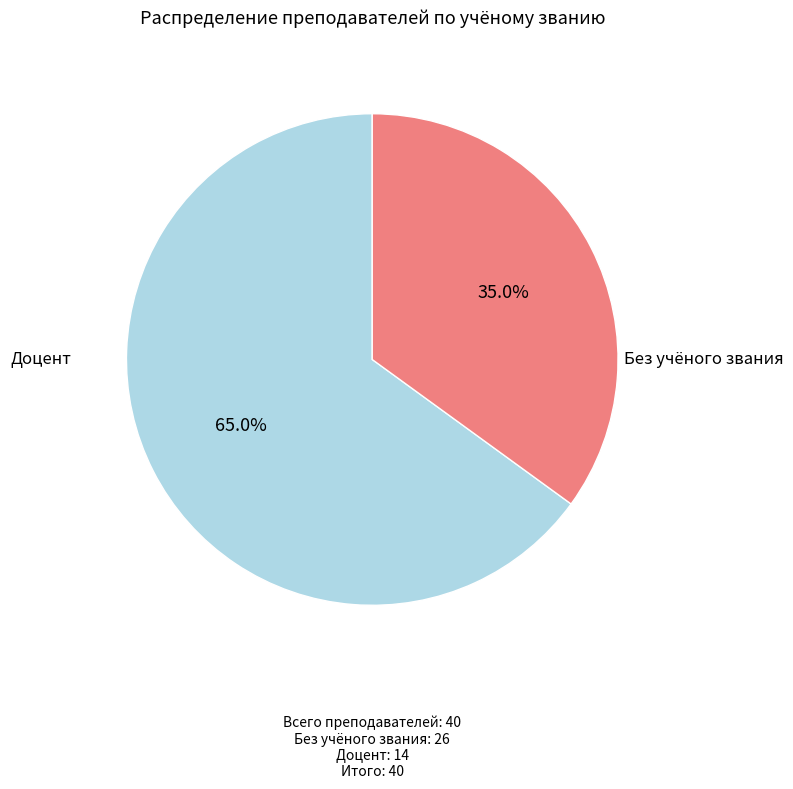

To the nearest percent, what is the difference between the largest and smallest slice percentages?

30%